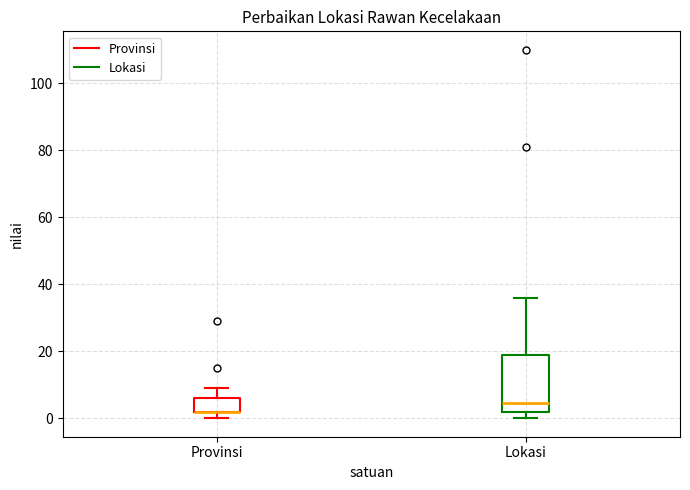

Which box is the tallest, from its lower edge to its upper edge?

Lokasi